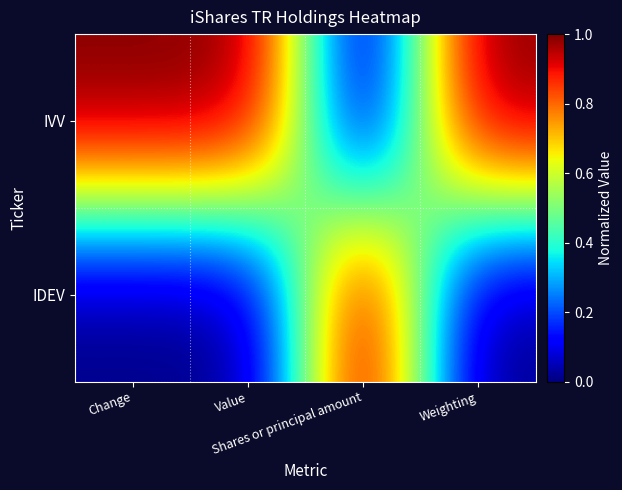

How many distinct data groups are displayed?

2